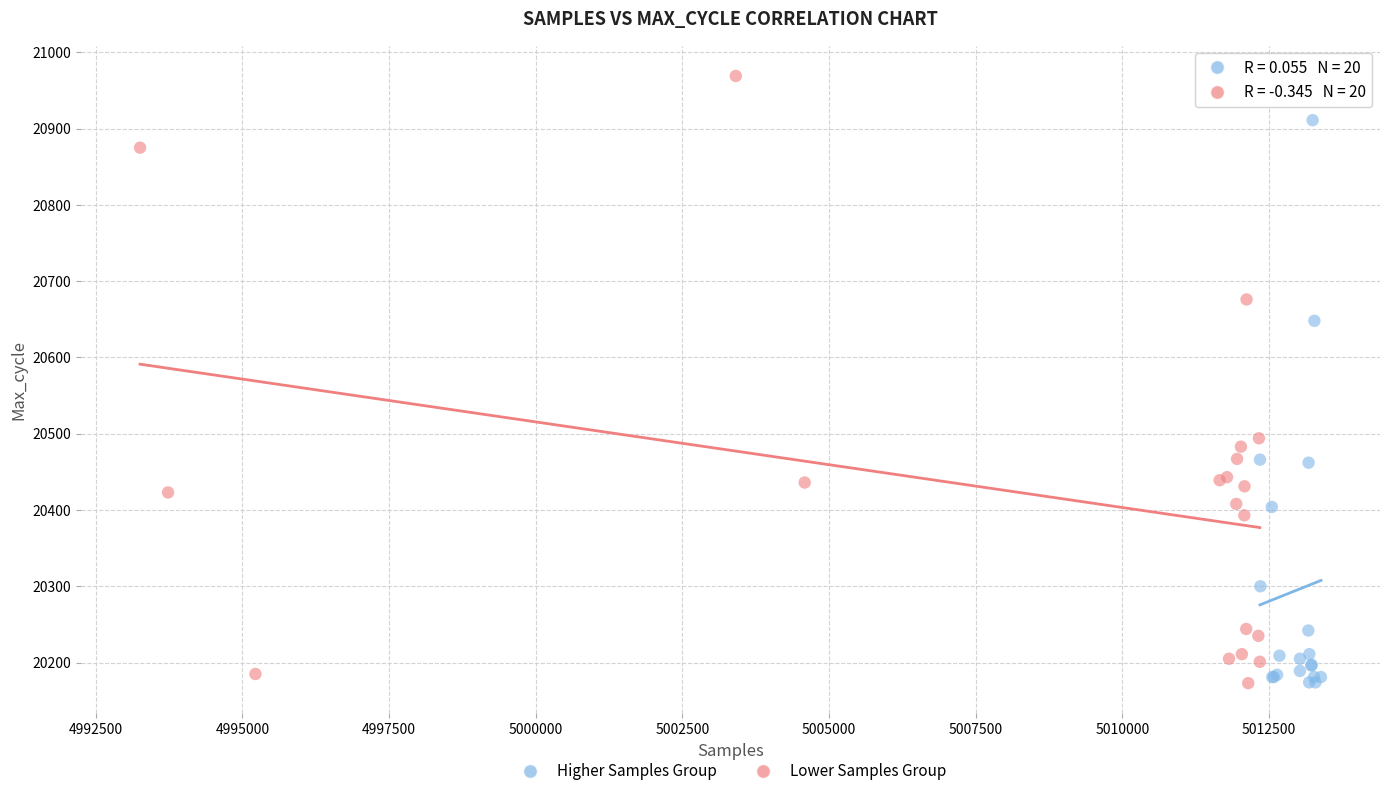

Which series has the largest Y range (max minus min)?

Lower Samples Group